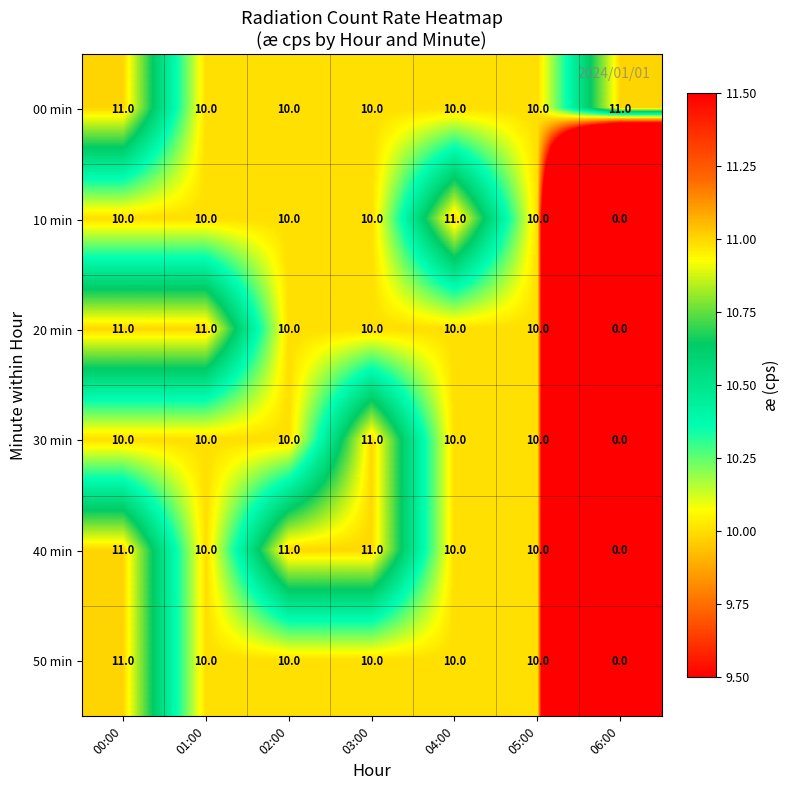

What is the average value of the 10 min series?

9